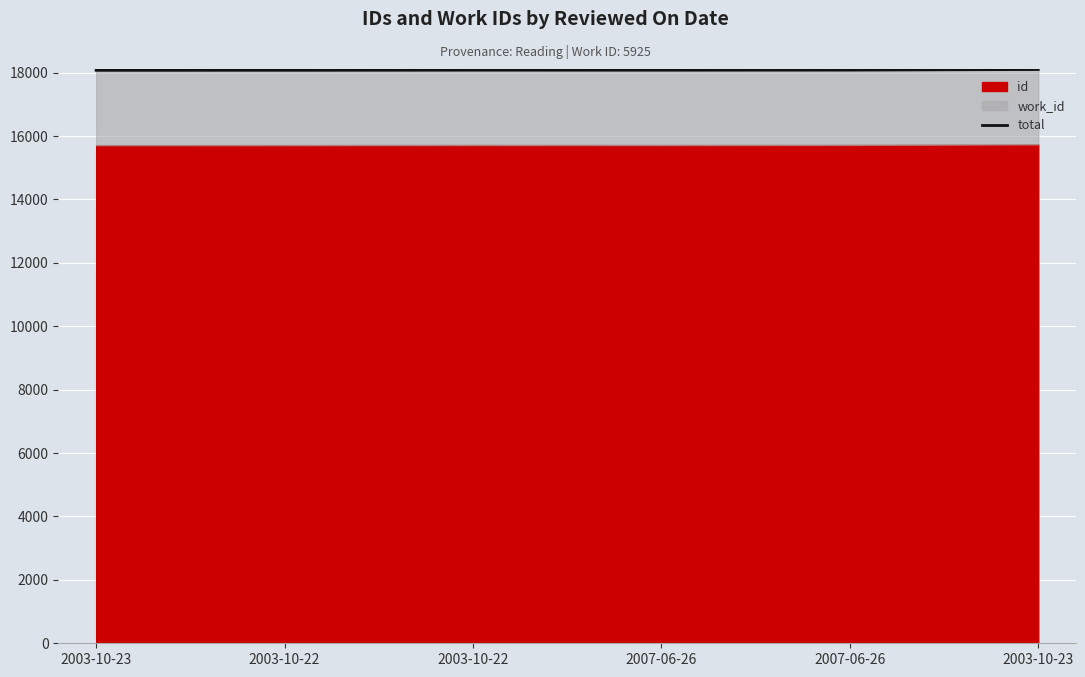

What is the change in value from 2003-10-23 to 2007-06-26?

+4